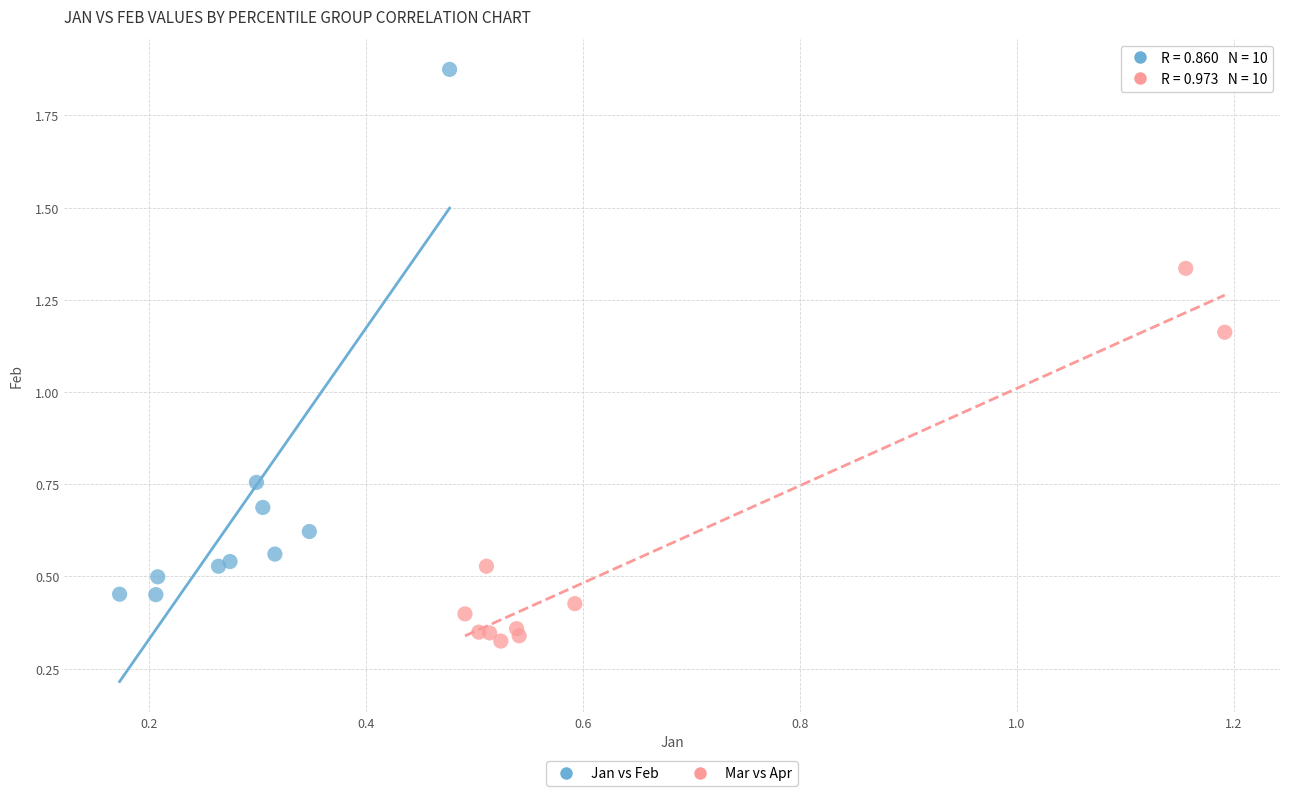

Which series has the widest spread of Y values?

Jan vs Feb